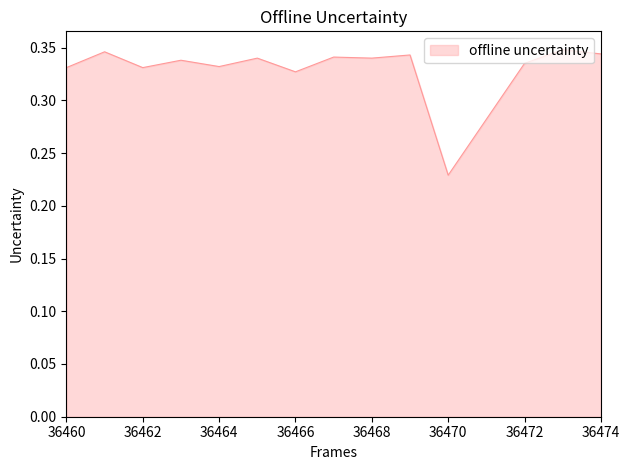

Where is the first local minimum?

36462